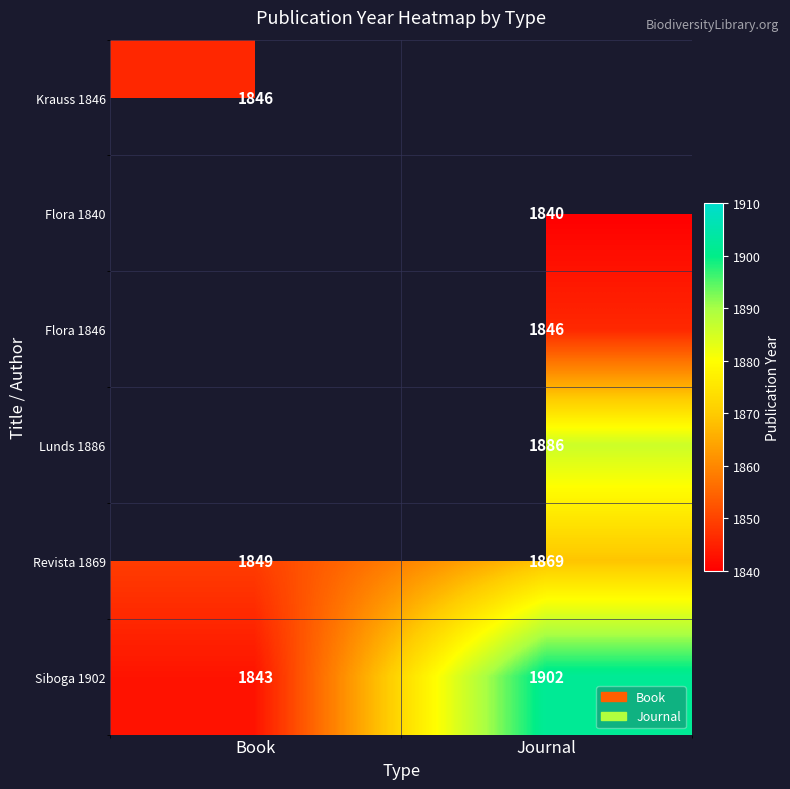

Is it true that Lunds 1886 equals 1886 at Journal?

True